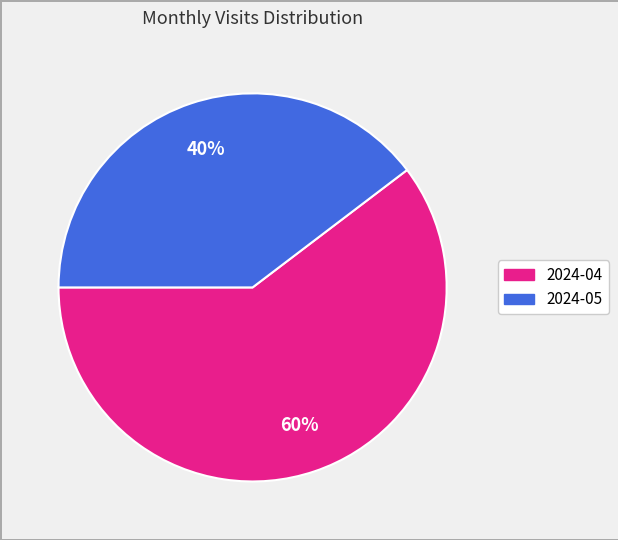

Is it true that 2024-04 is 60% of the pie?

True